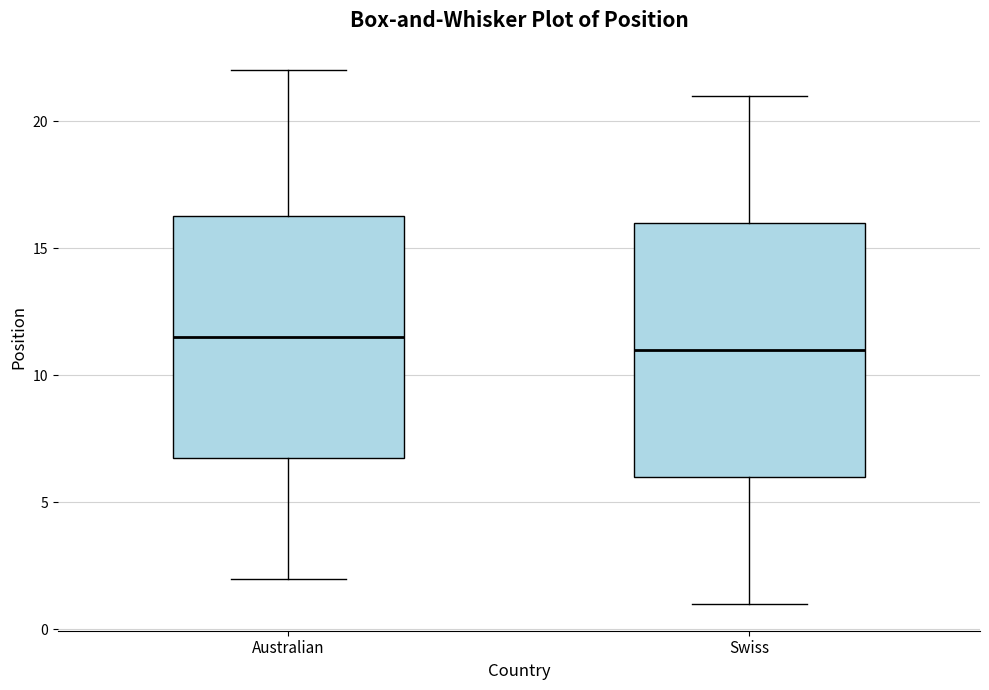

Which box is the tallest, from its lower edge to its upper edge?

Swiss